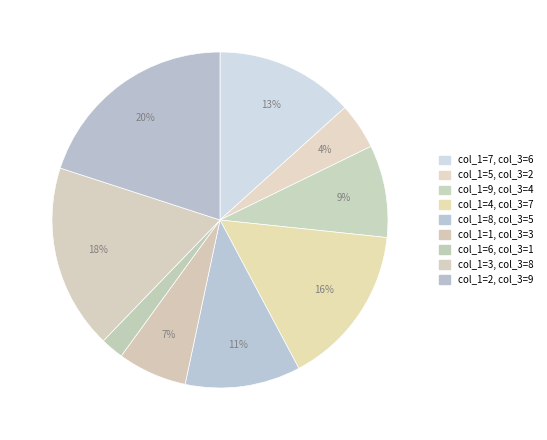

How many slices are in this pie chart?

9